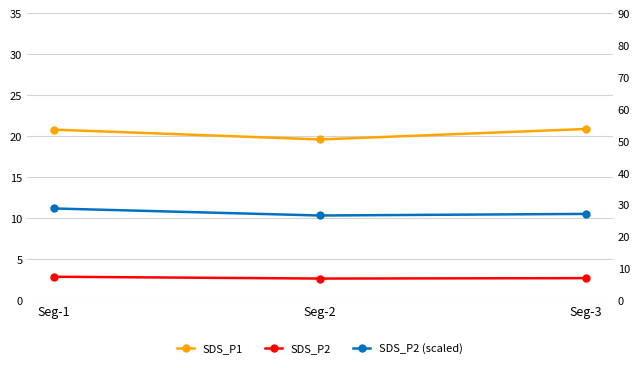

The SDS_P2 (scaled) series shows 28.8 at Seg-1. True or false?

True